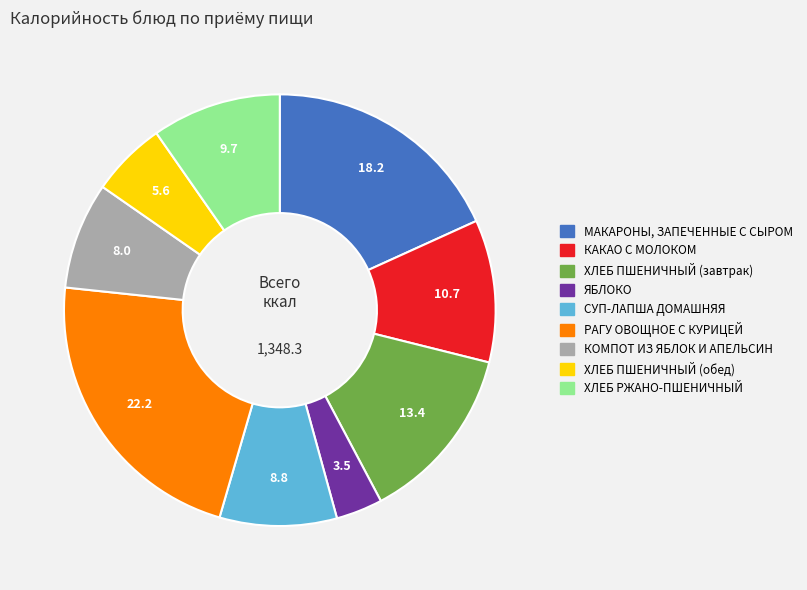

Rank the categories by value from lowest to highest.

ЯБЛОКО, ХЛЕБ ПШЕНИЧНЫЙ (обед), КОМПОТ ИЗ ЯБЛОК И АПЕЛЬСИН, СУП-ЛАПША ДОМАШНЯЯ, ХЛЕБ РЖАНО-ПШЕНИЧНЫЙ, КАКАО С МОЛОКОМ, ХЛЕБ ПШЕНИЧНЫЙ (завтрак), МАКАРОНЫ, ЗАПЕЧЕННЫЕ С СЫРОМ, РАГУ ОВОЩНОЕ С КУРИЦЕЙ